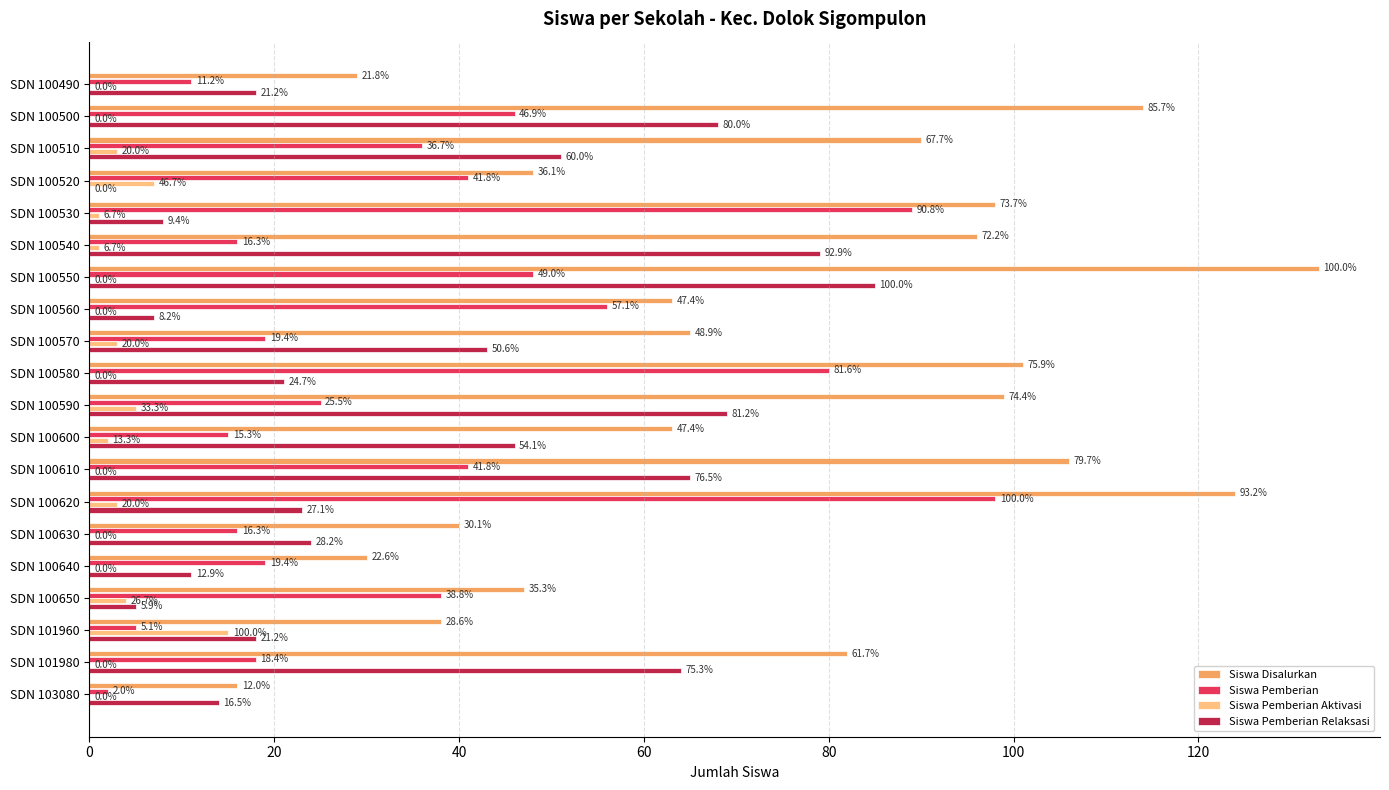

What are all the series names shown in the legend?

Siswa Disalurkan, Siswa Pemberian, Siswa Pemberian Aktivasi, Siswa Pemberian Relaksasi